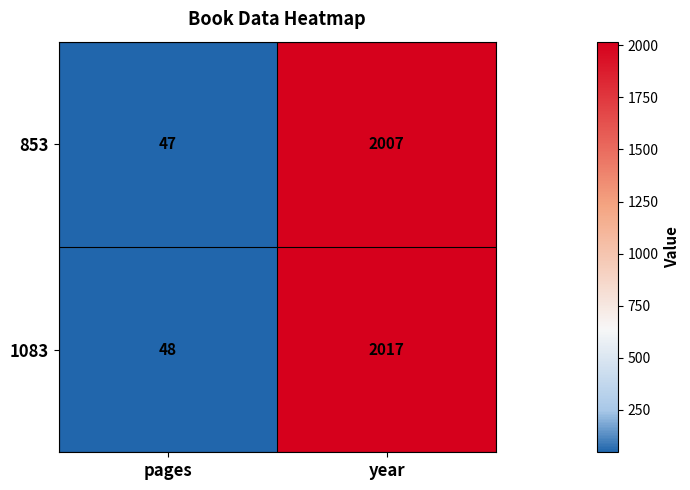

What is the approximate value of 853 at year, to the nearest 10?

2010